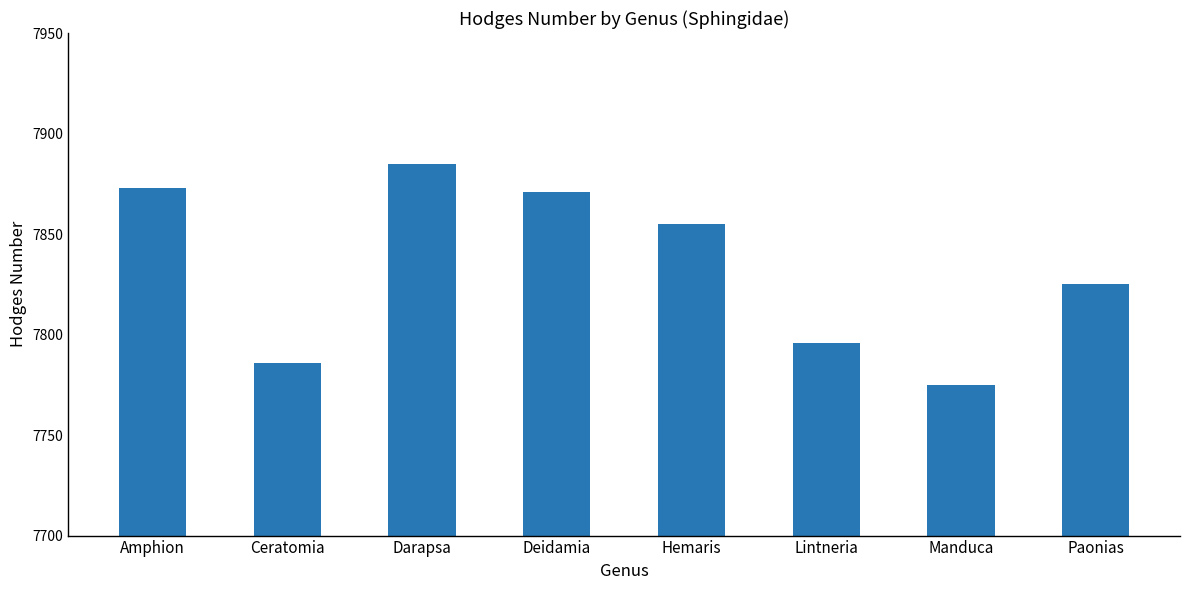

Which category has the lowest value across all series?

Manduca